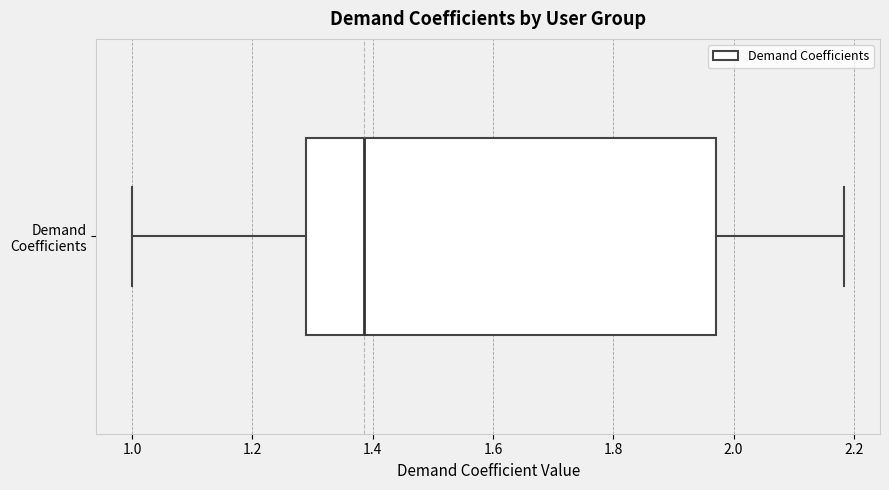

Transcribe this box plot: give where the median line is, the range the box spans, and where the two whiskers end, as read against the x-axis. The values are not printed on the chart, so give them approximately, as read against the axis.

median 1.38, box 1.28 to 1.96, whiskers 1.00 to 2.18